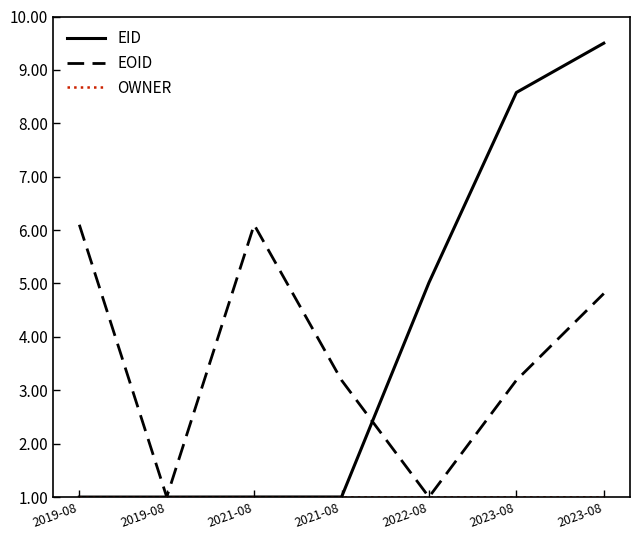

How many lines are shown in the chart?

3